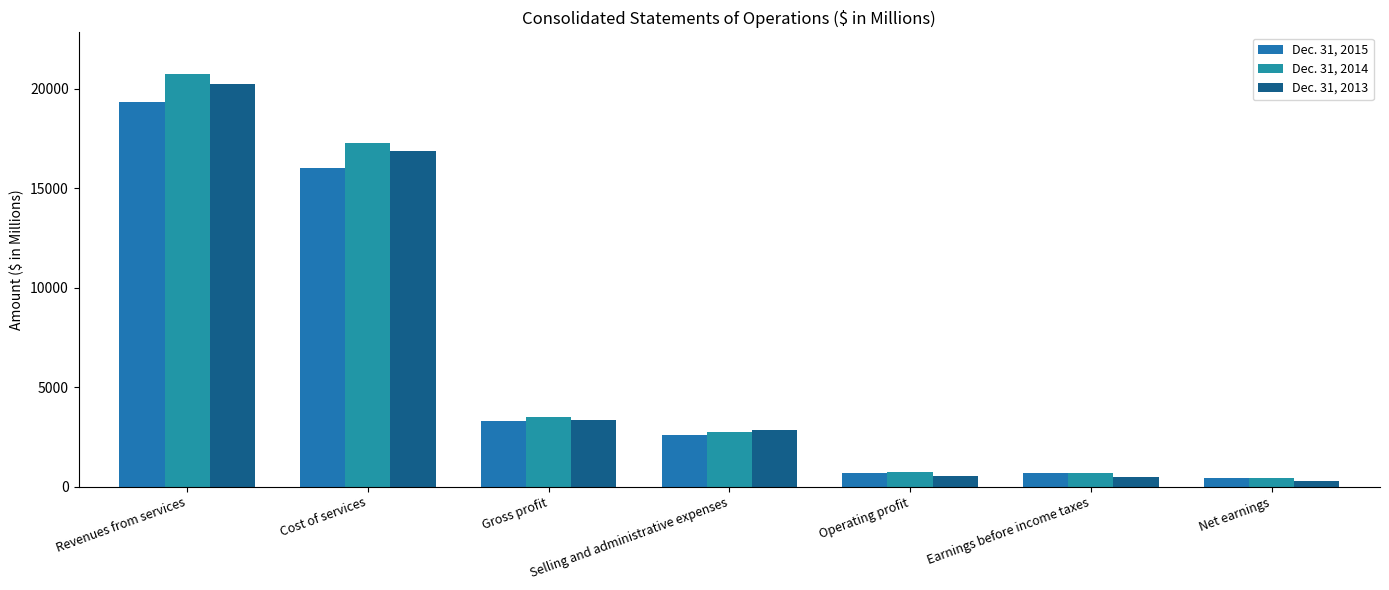

What is the maximum value for Dec. 31, 2014?

20762.8